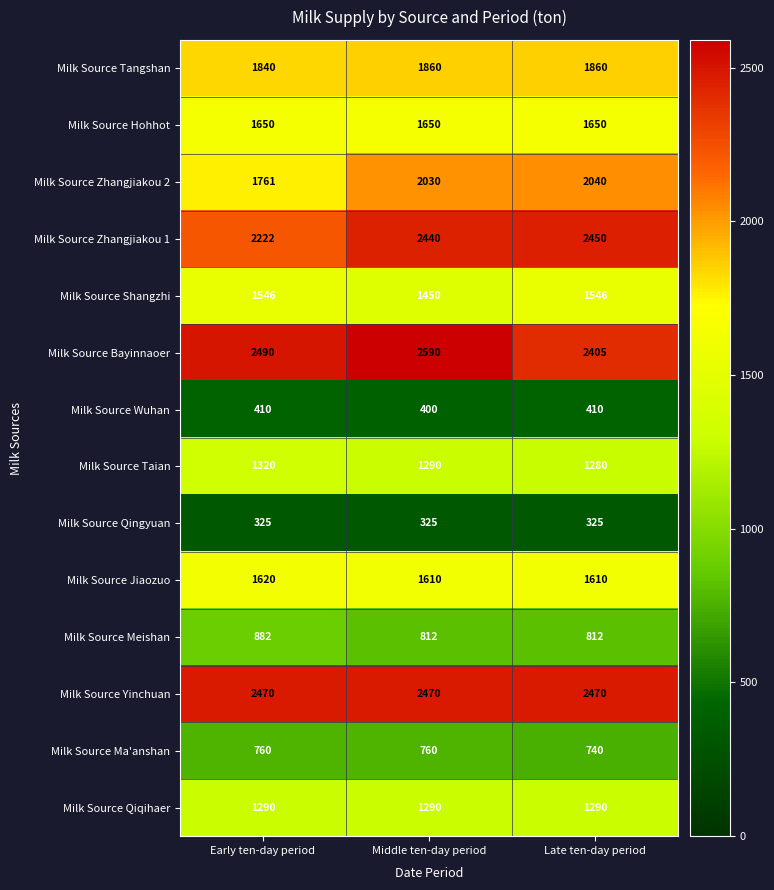

The value of Milk Source Yinchuan at Late ten-day period is 2470. True or false?

True